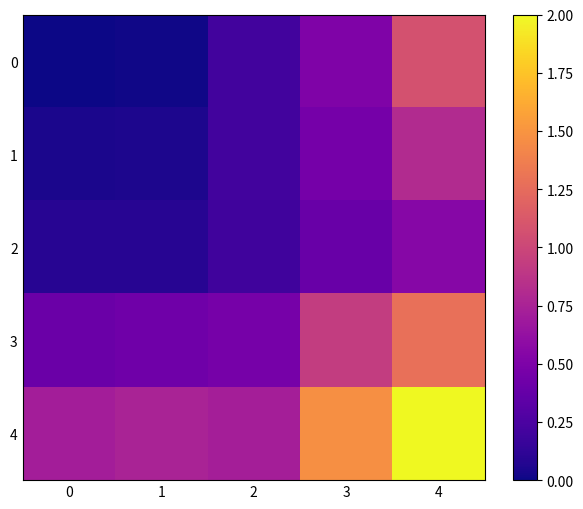

Is the value of 0 at 4 greater than the value of 4 at 0?

Yes